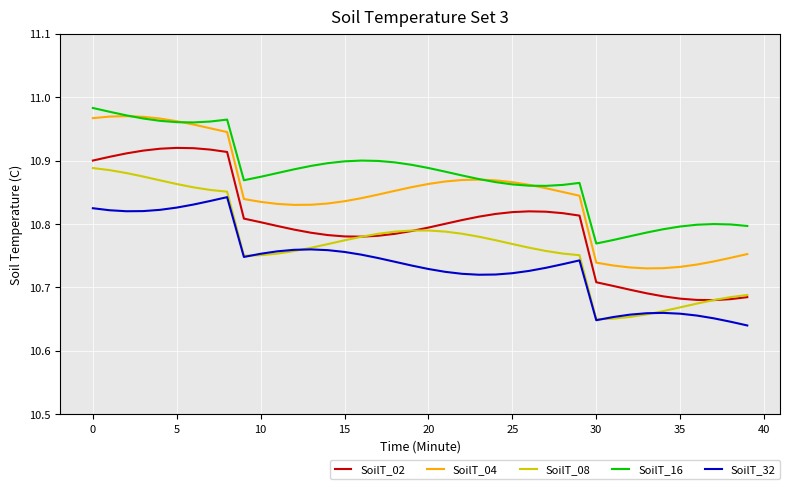

What is the difference between the maximum and minimum values in the SoilT_02 series?

0.2